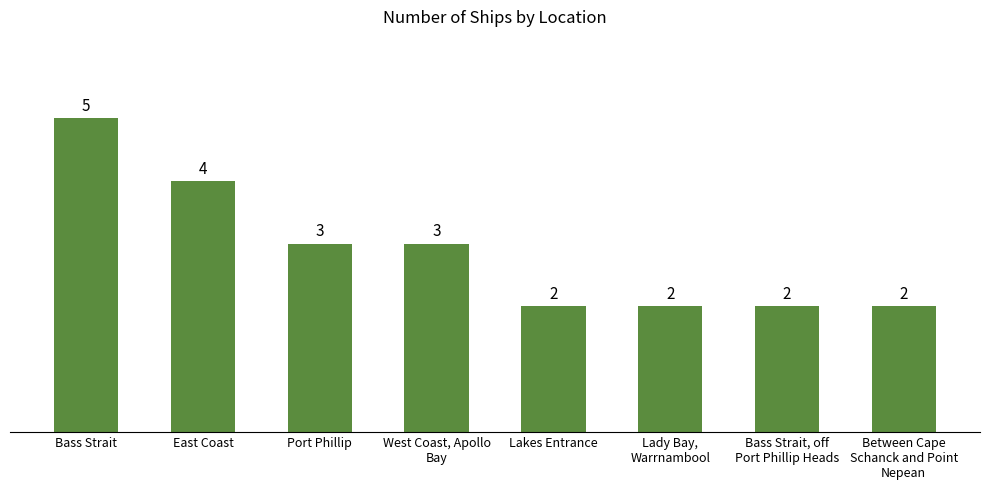

Reading left to right, list all the values displayed in this chart.

5	4	3	3	2	2	2	2